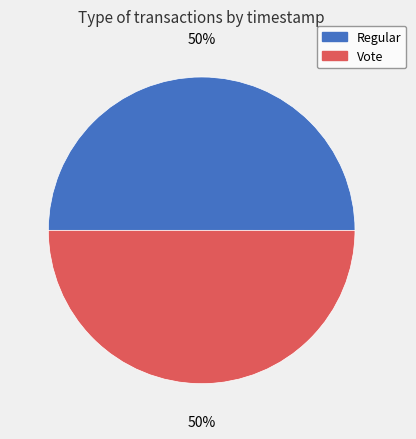

True or false: Vote accounts for 60% of the total.

False